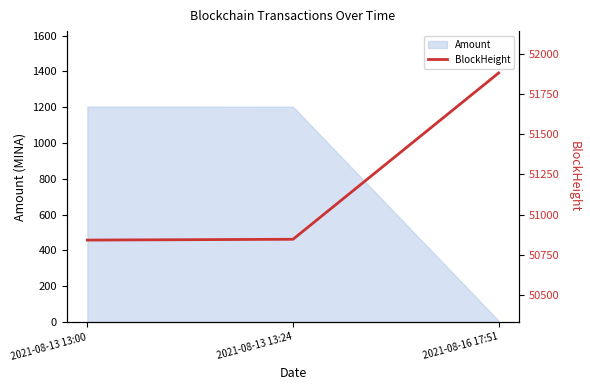

Is it true that the value at 2021-08-13 13:24 is 35247?

False